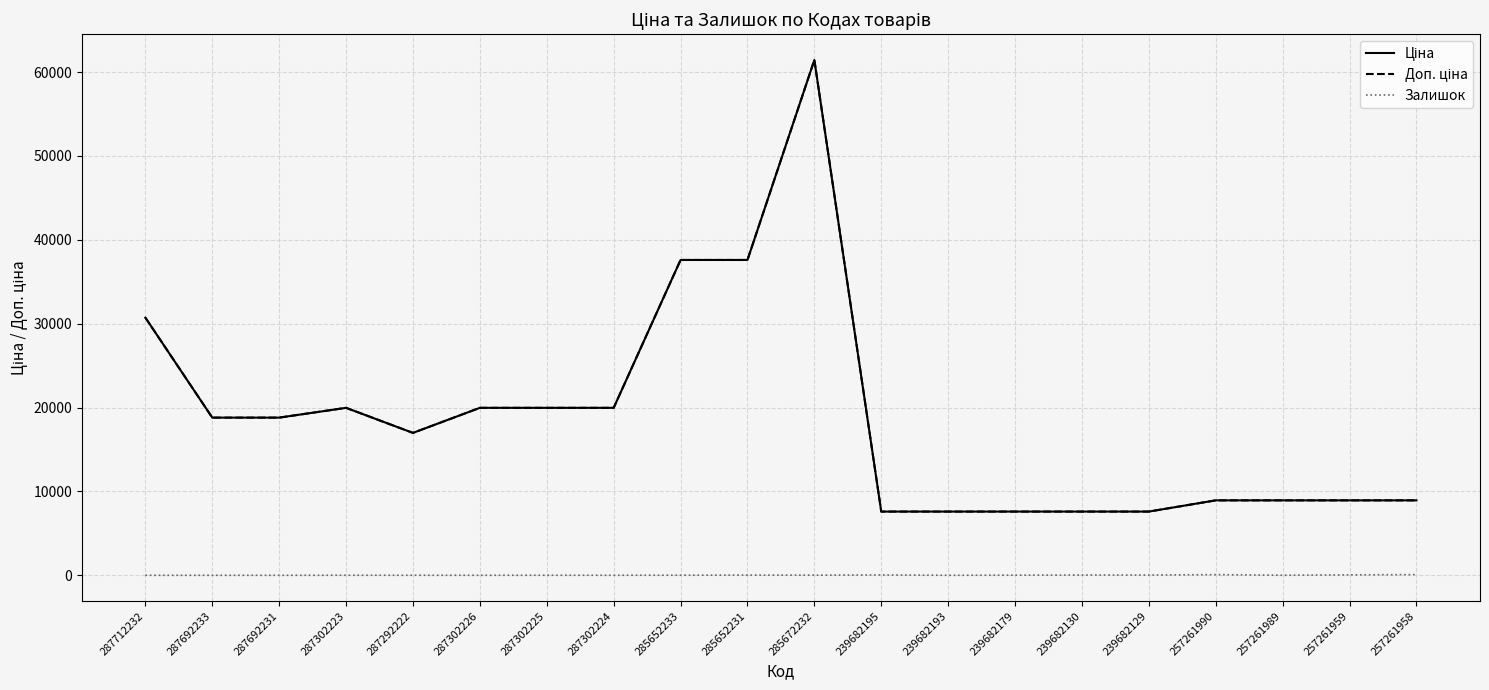

Does the chart have visible grid lines?

Yes